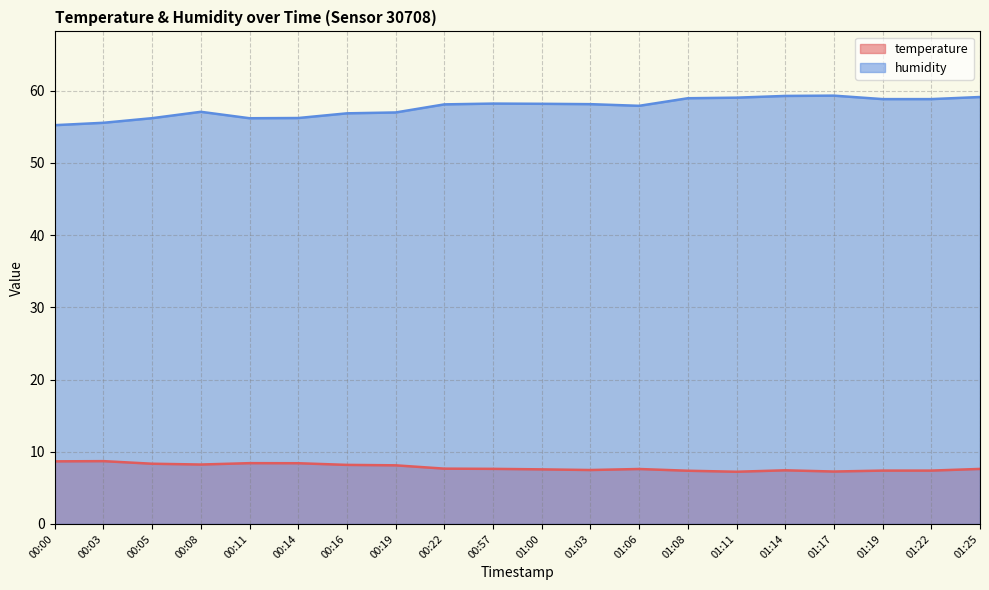

Which category has the lowest value in the humidity series?

00:00